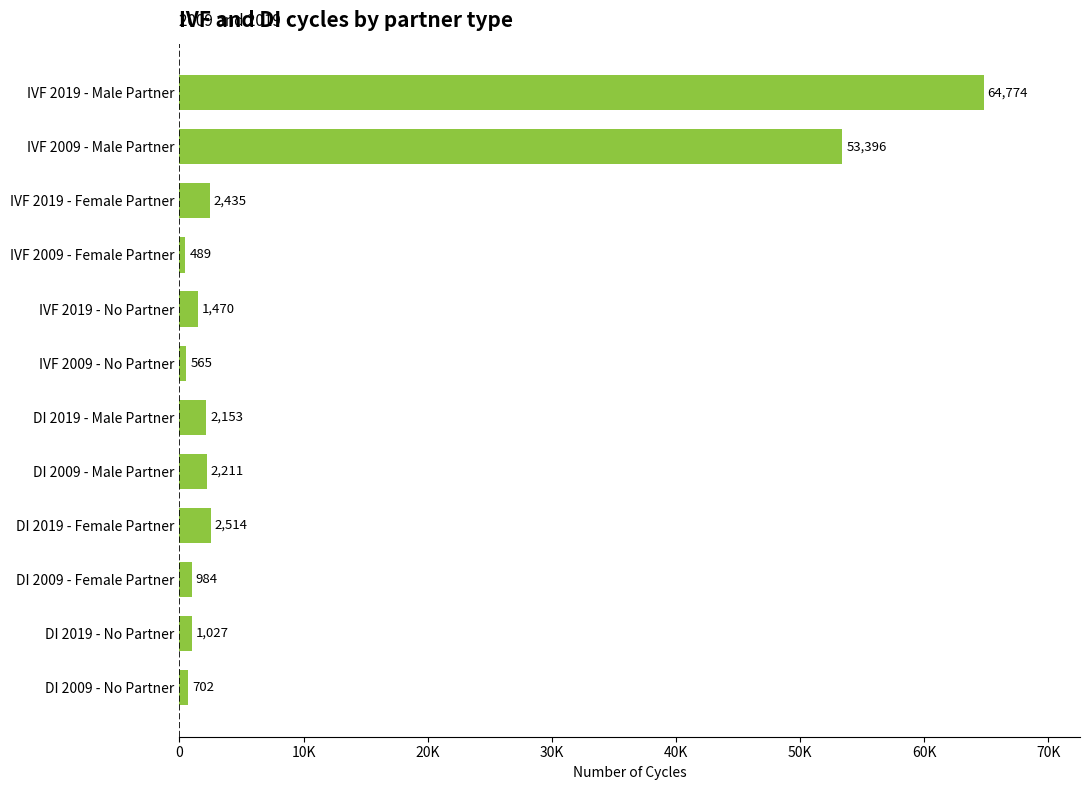

Which category has the lowest value across all series?

IVF 2009 - Female Partner